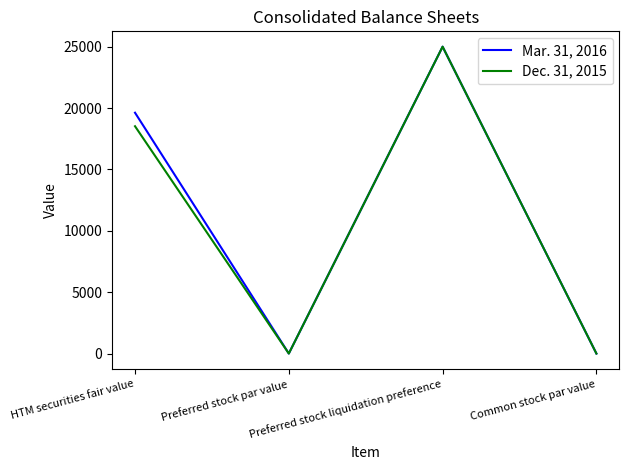

Read the Mar. 31, 2016 value at Preferred stock liquidation preference, to the nearest 50.

25000